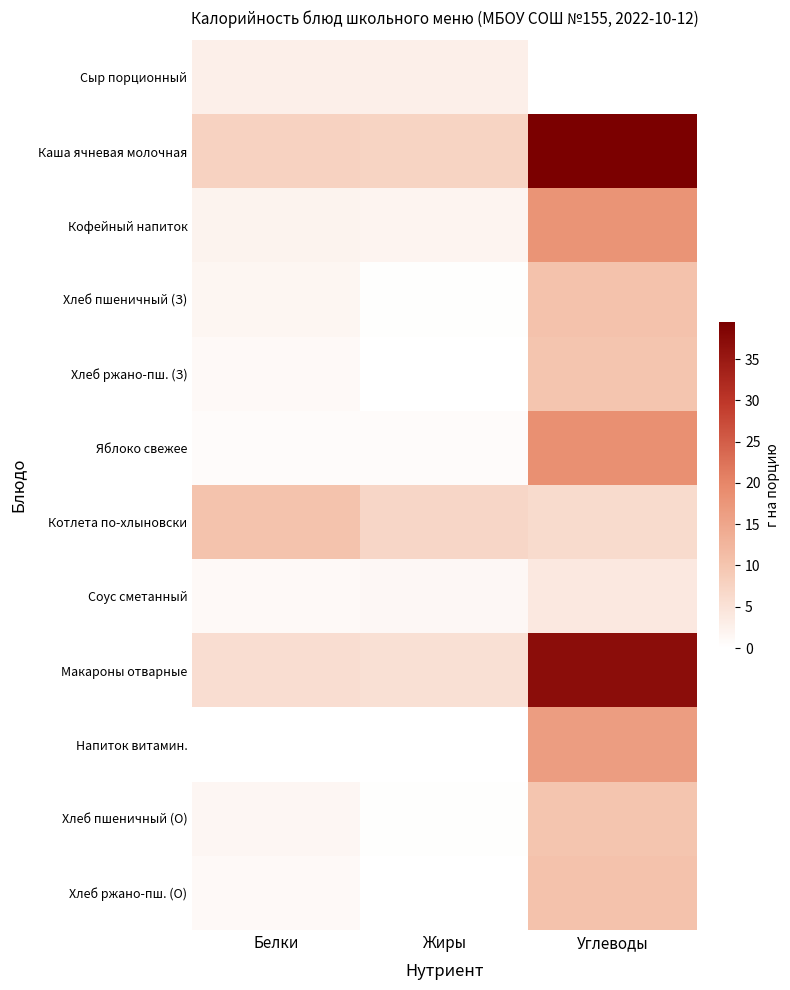

Reading left to right, transcribe all the data shown in this chart.

Сыр порционный: Белки=2.7	Жиры=2.7	Углеводы=0.0
Каша ячневая молочная: Белки=7.8	Жиры=7.4	Углеводы=39.4
Кофейный напиток: Белки=2.1	Жиры=2.0	Углеводы=18.0
Хлеб пшеничный (З): Белки=1.6	Жиры=0.2	Углеводы=10.4
Хлеб ржано-пш. (З): Белки=0.9	Жиры=0.1	Углеводы=10.0
Яблоко свежее: Белки=0.8	Жиры=0.8	Углеводы=18.6
Котлета по-хлыновски: Белки=10.3	Жиры=6.9	Углеводы=6.3
Соус сметанный: Белки=1.0	Жиры=1.3	Углеводы=3.9
Макароны отварные: Белки=5.8	Жиры=5.4	Углеводы=37.1
Напиток витамин.: Белки=0.0	Жиры=0.0	Углеводы=16.5
Хлеб пшеничный (О): Белки=1.5	Жиры=0.2	Углеводы=9.9
Хлеб ржано-пш. (О): Белки=1.0	Жиры=0.1	Углеводы=10.5